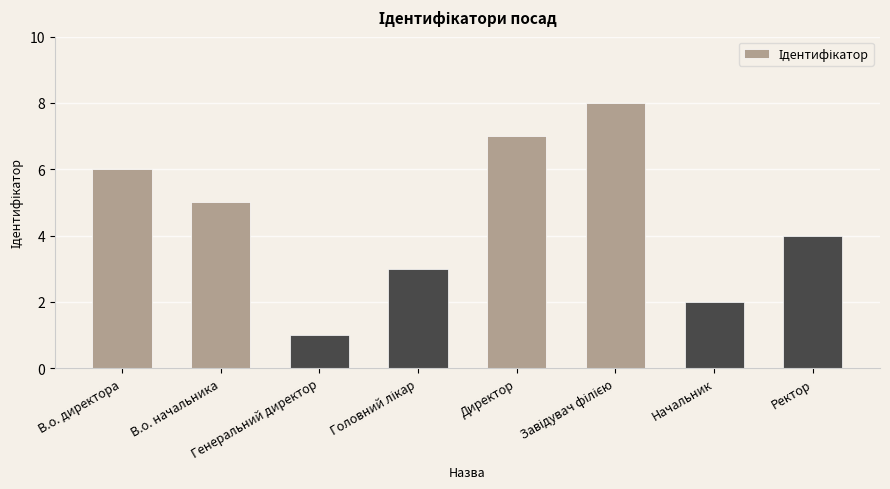

Which label corresponds to the smallest value in the chart?

Генеральний директор